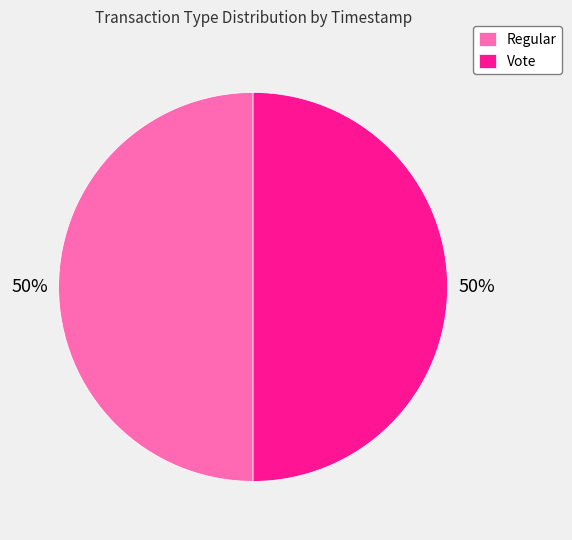

Do Regular and Vote together represent more than half of the pie?

Yes